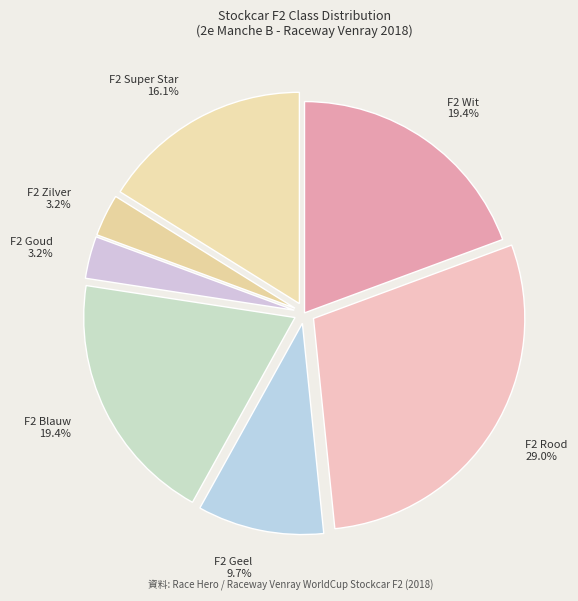

The F2 Super Star slice represents 16% of the pie. True or false?

True